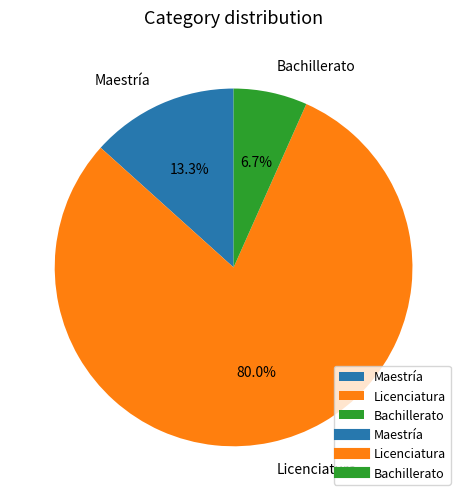

Rank the categories by value from lowest to highest.

Bachillerato, Maestría, Licenciatura